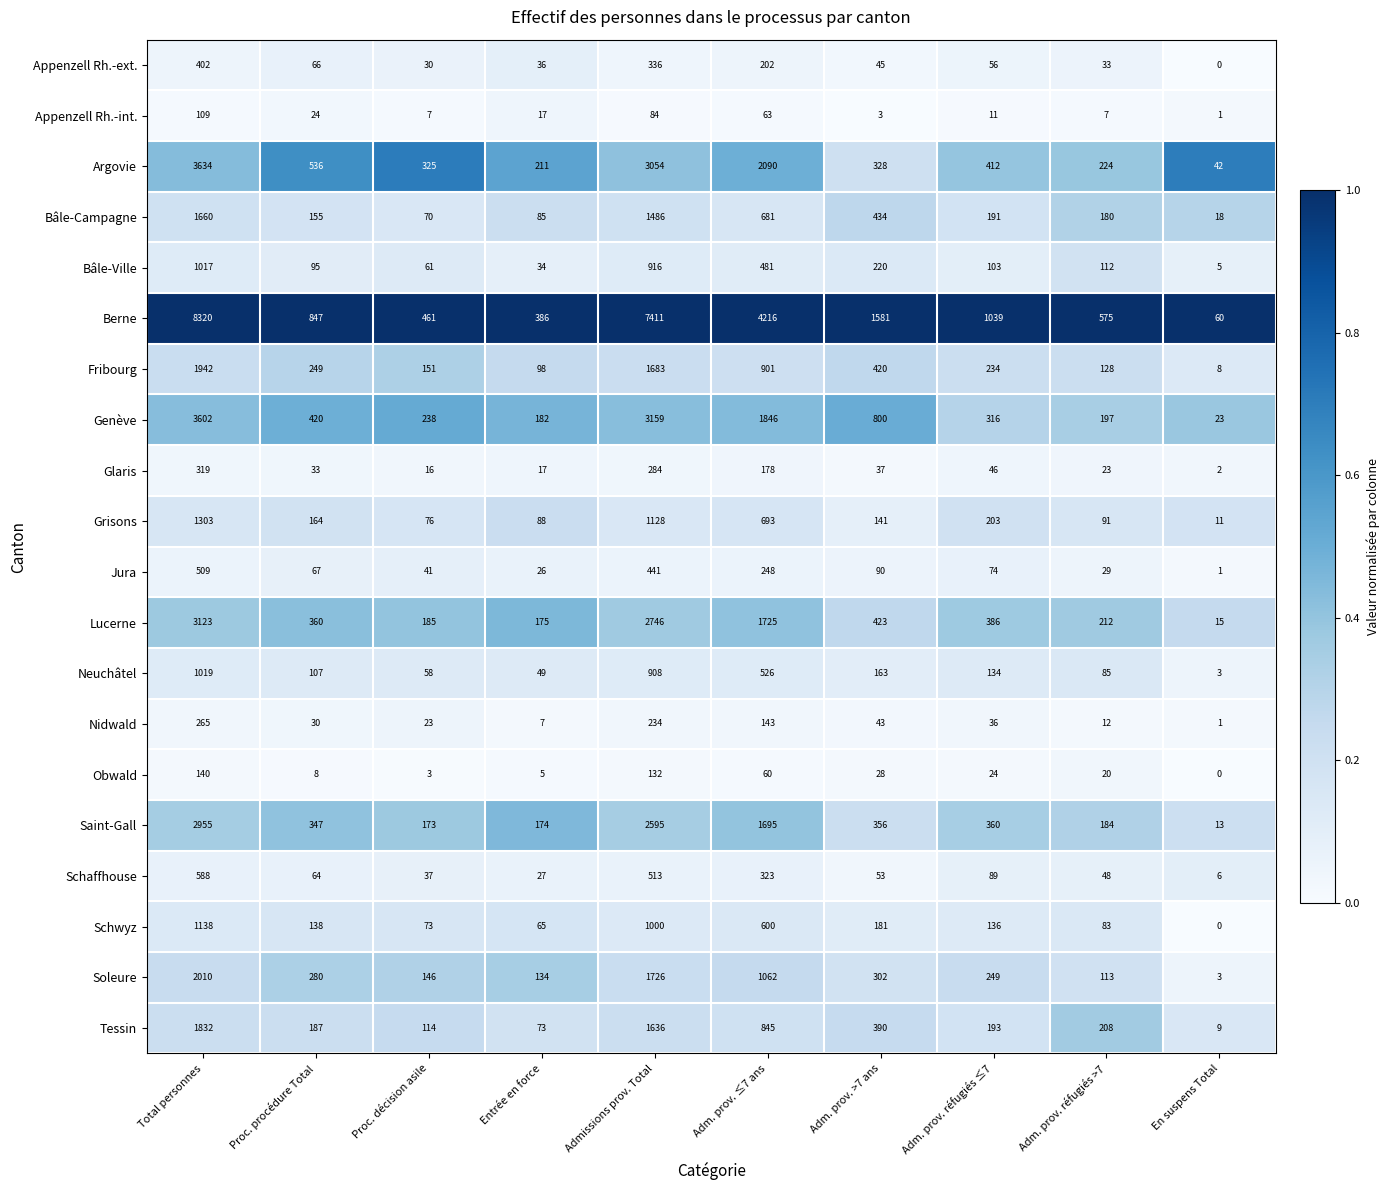

What is the sum of all Saint-Gall values?

8852